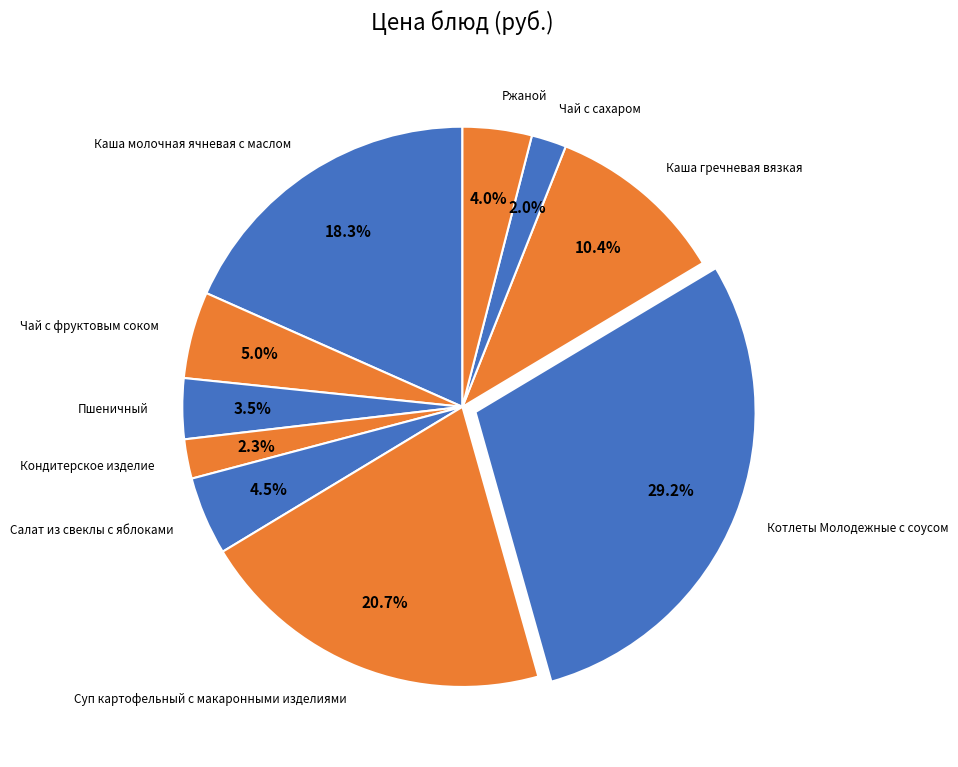

Count the number of slices in the pie.

10